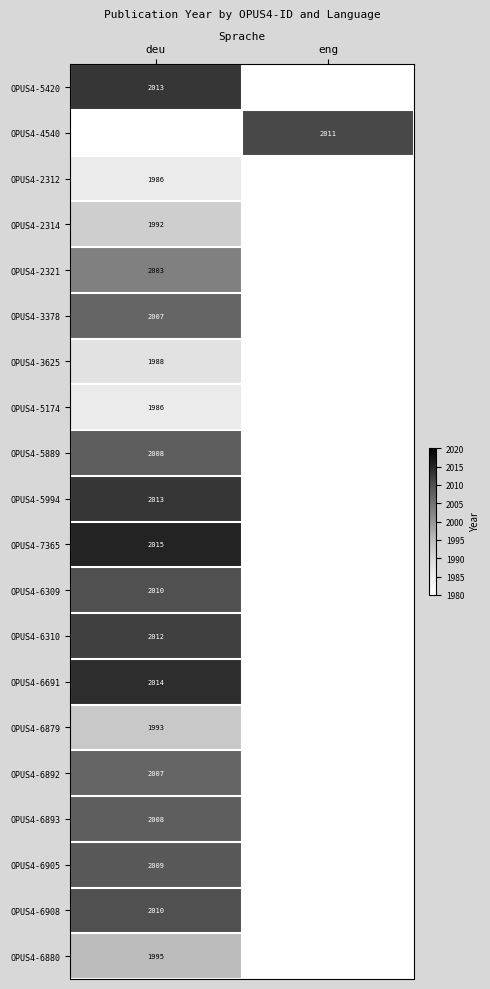

Between eng and deu, which is larger?

deu